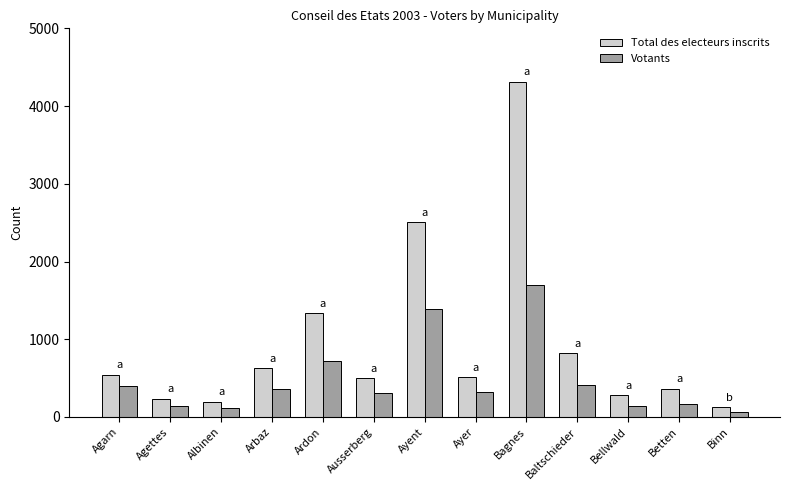

What is the greatest value displayed?

4312